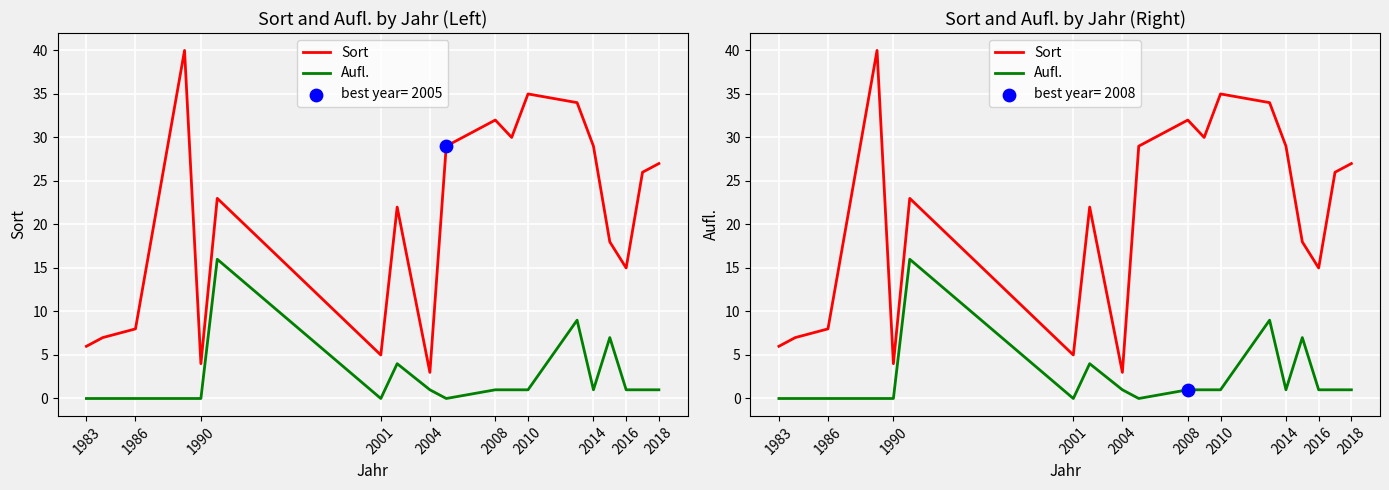

Which series has the widest spread of Y values?

Sort